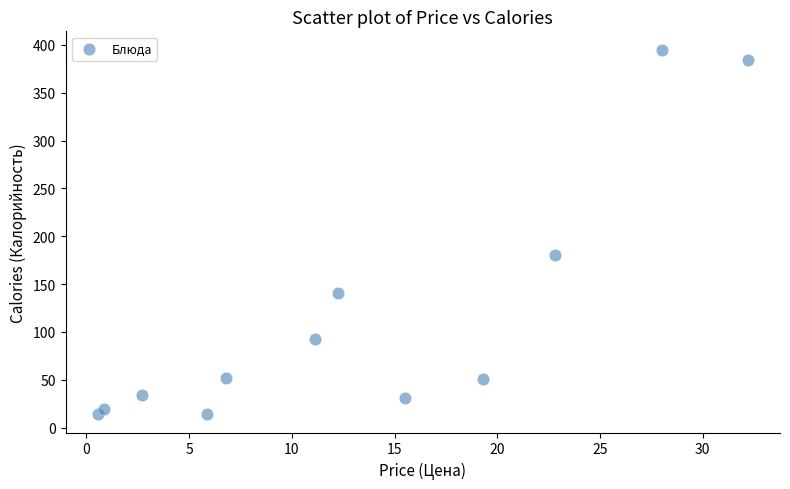

What is the range of X values (max minus min)?

31.6